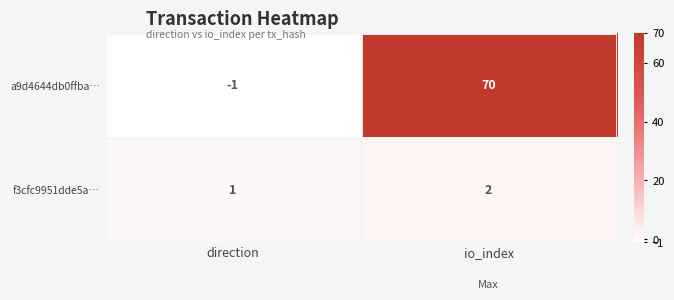

At which category is the sum across all series the highest?

io_index